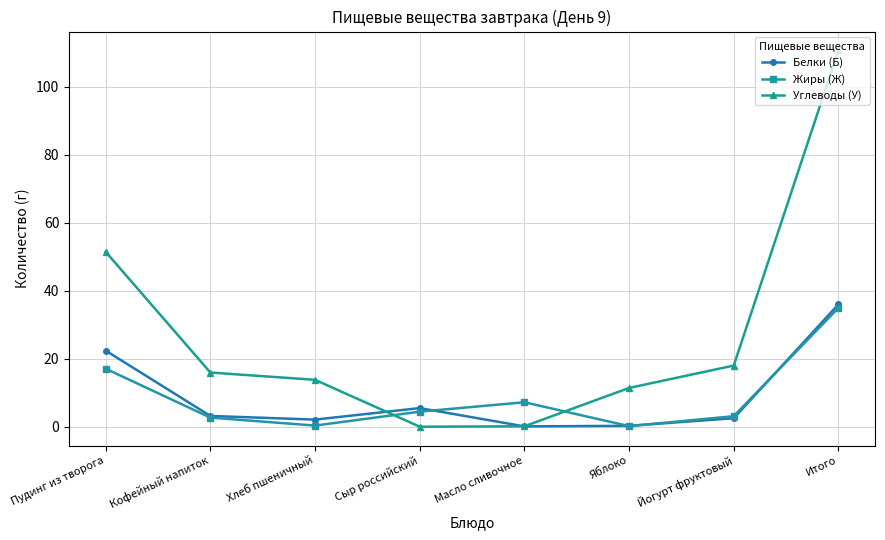

How many distinct data groups are displayed?

3